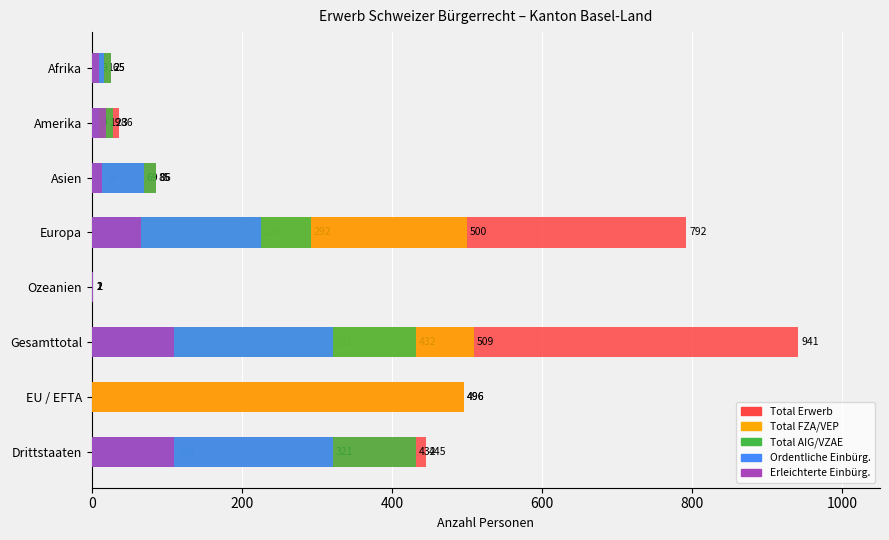

How many values in the Total Erwerb series exceed 445?

3